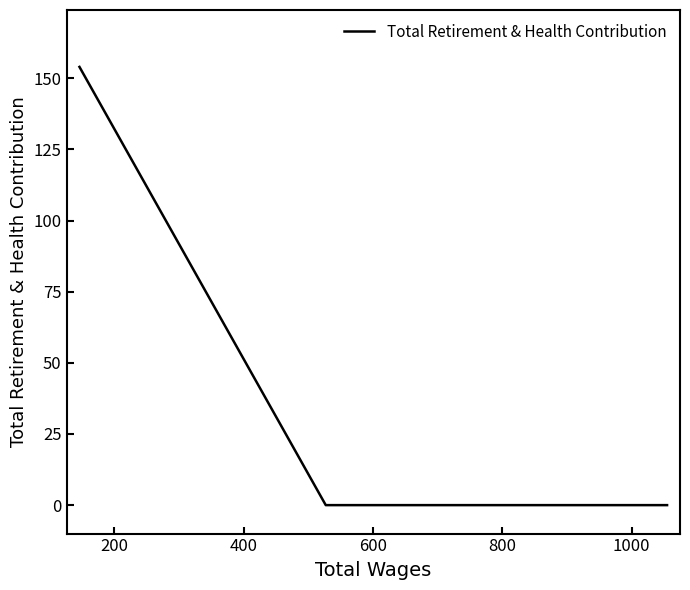

How many series are shown in this chart?

1